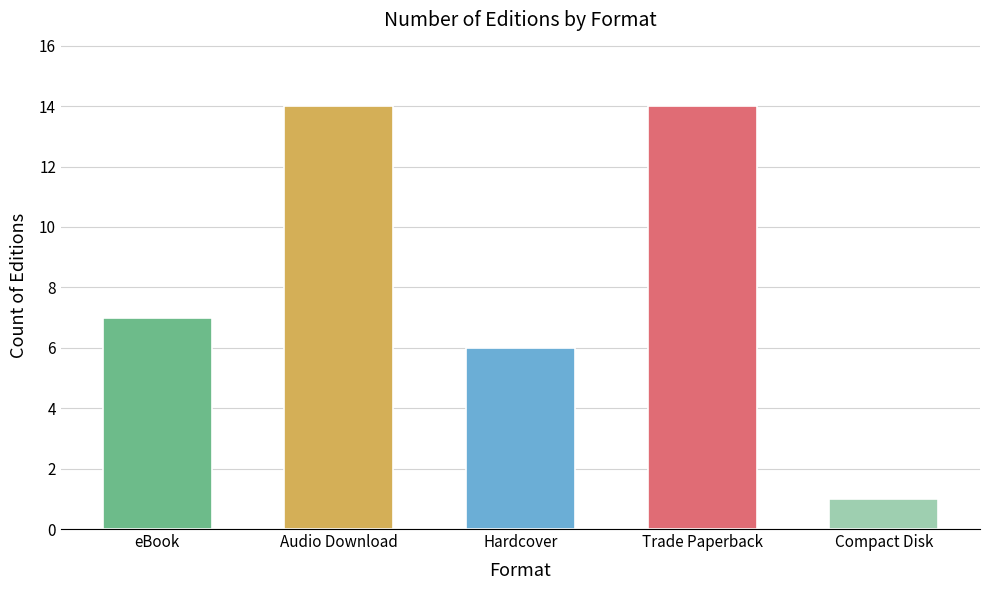

What is the value of the 4th bar from the left?

14